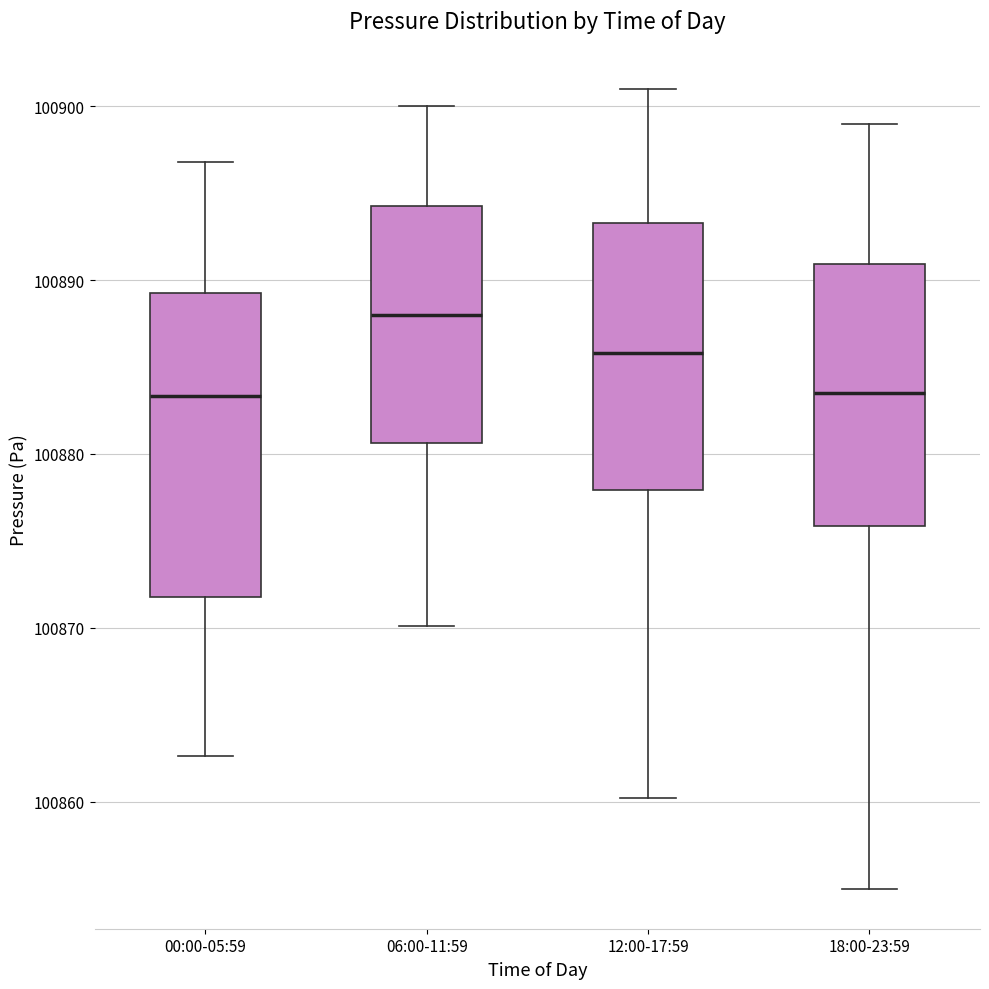

Reading left to right, transcribe this box plot: for each box, give where its median line is, the range the box spans, and where its two whiskers end, as read against the y-axis. The values are not printed on the chart, so give them approximately, as read against the axis.

00:00-05:59: median 100883, box 100872 to 100889, whiskers 100863 to 100897
06:00-11:59: median 100888, box 100881 to 100894, whiskers 100870 to 100900
12:00-17:59: median 100886, box 100878 to 100893, whiskers 100860 to 100901
18:00-23:59: median 100884, box 100876 to 100891, whiskers 100855 to 100899